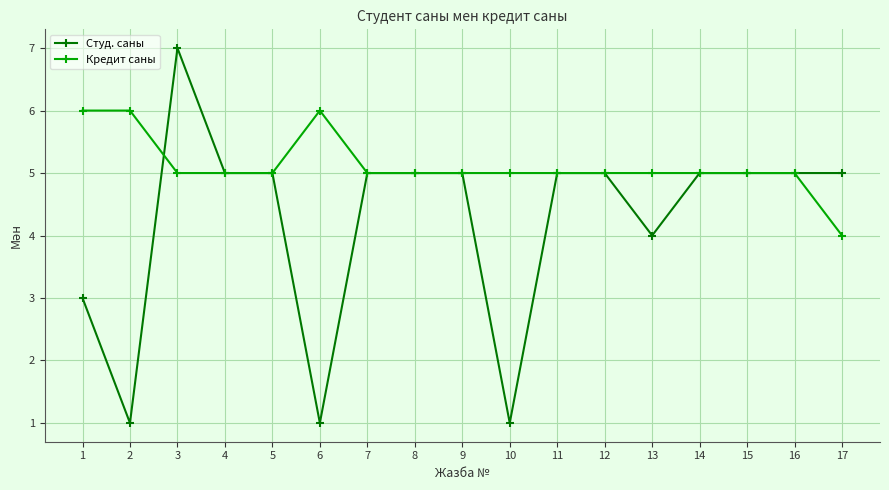

At which label is Студ. саны closest to 4?

13